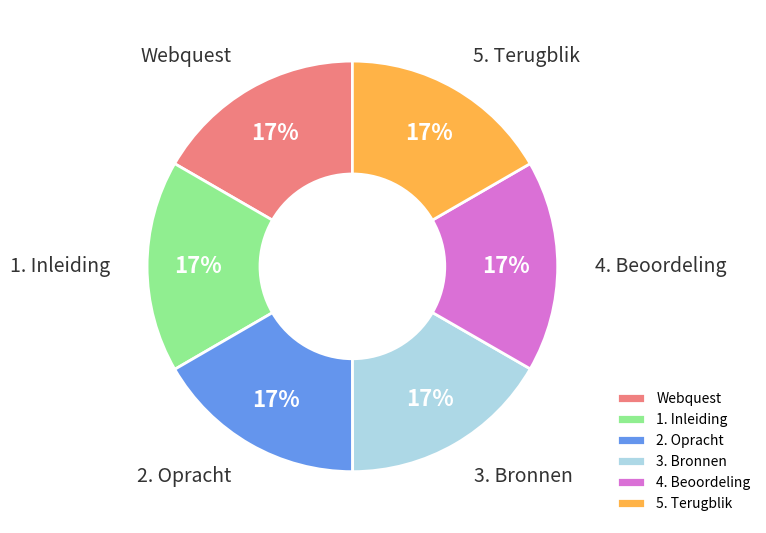

Approximately how many times larger is the value at 2. Opracht compared to 5. Terugblik?

1.0